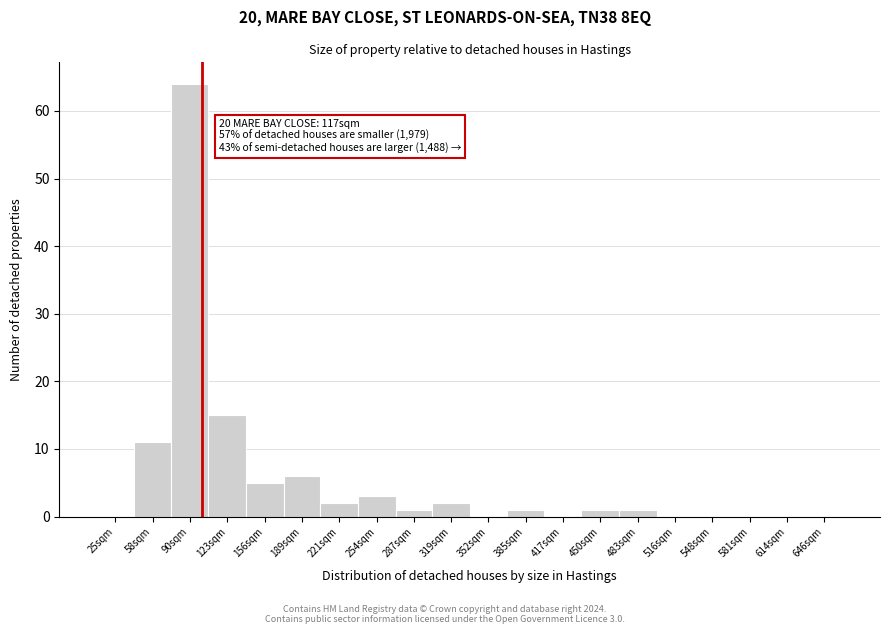

Reading left to right, what are all the values shown in this chart?

25sqm=0	58sqm=11	90sqm=64	123sqm=15	156sqm=5	189sqm=6	221sqm=2	254sqm=3	287sqm=1	319sqm=2	352sqm=0	385sqm=1	417sqm=0	450sqm=1	483sqm=1	516sqm=0	548sqm=0	581sqm=0	614sqm=0	646sqm=0